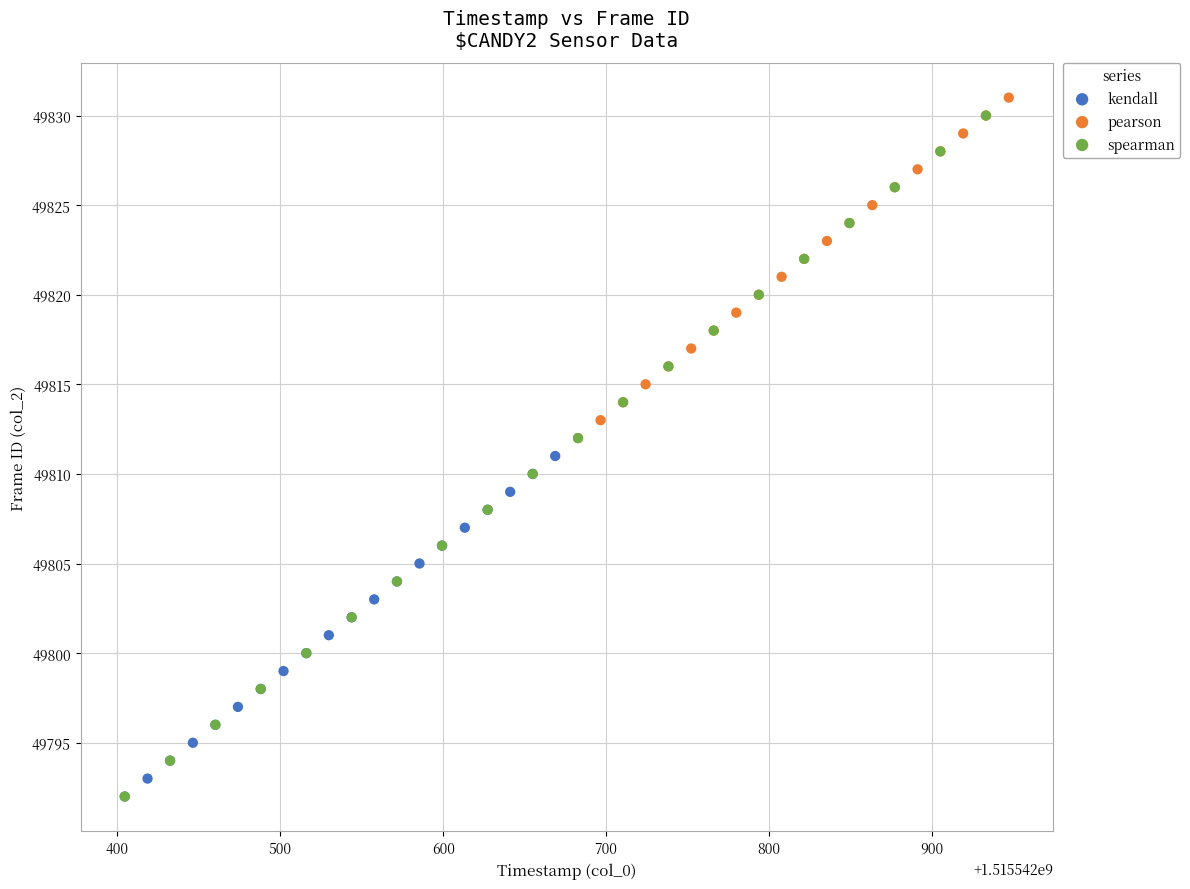

Which series has the largest Y range (max minus min)?

spearman